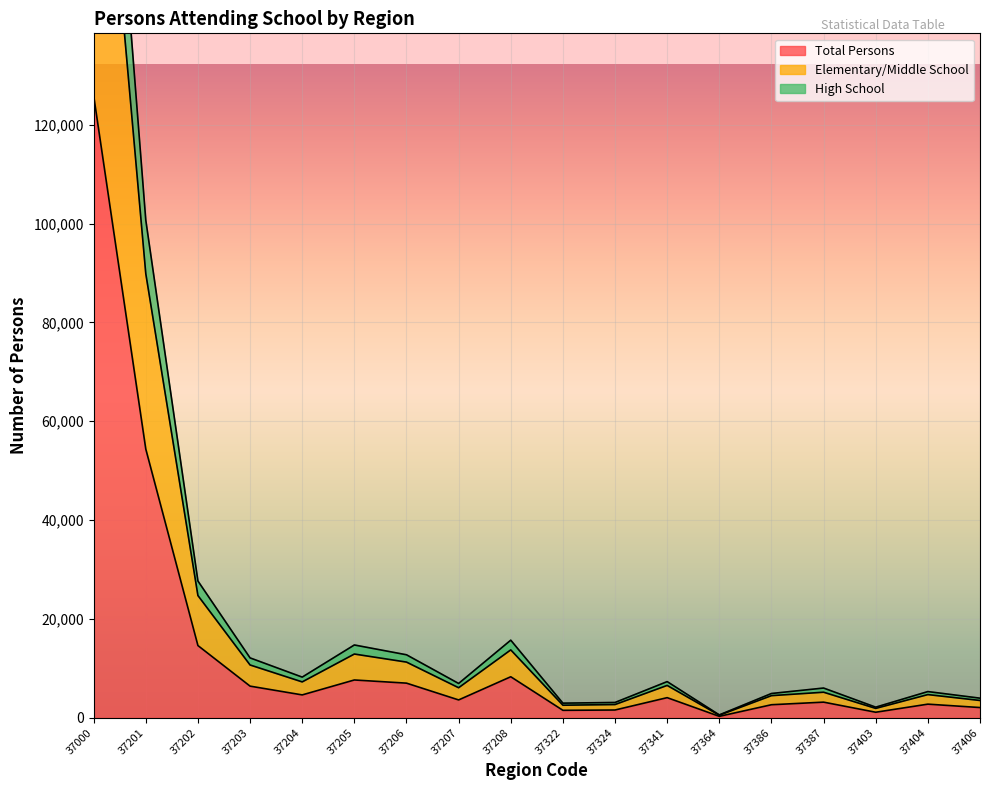

List the labels in order of High School value, smallest first.

37364, 37403, 37322, 37324, 37406, 37386, 37404, 37387, 37207, 37341, 37204, 37203, 37206, 37205, 37208, 37202, 37201, 37000